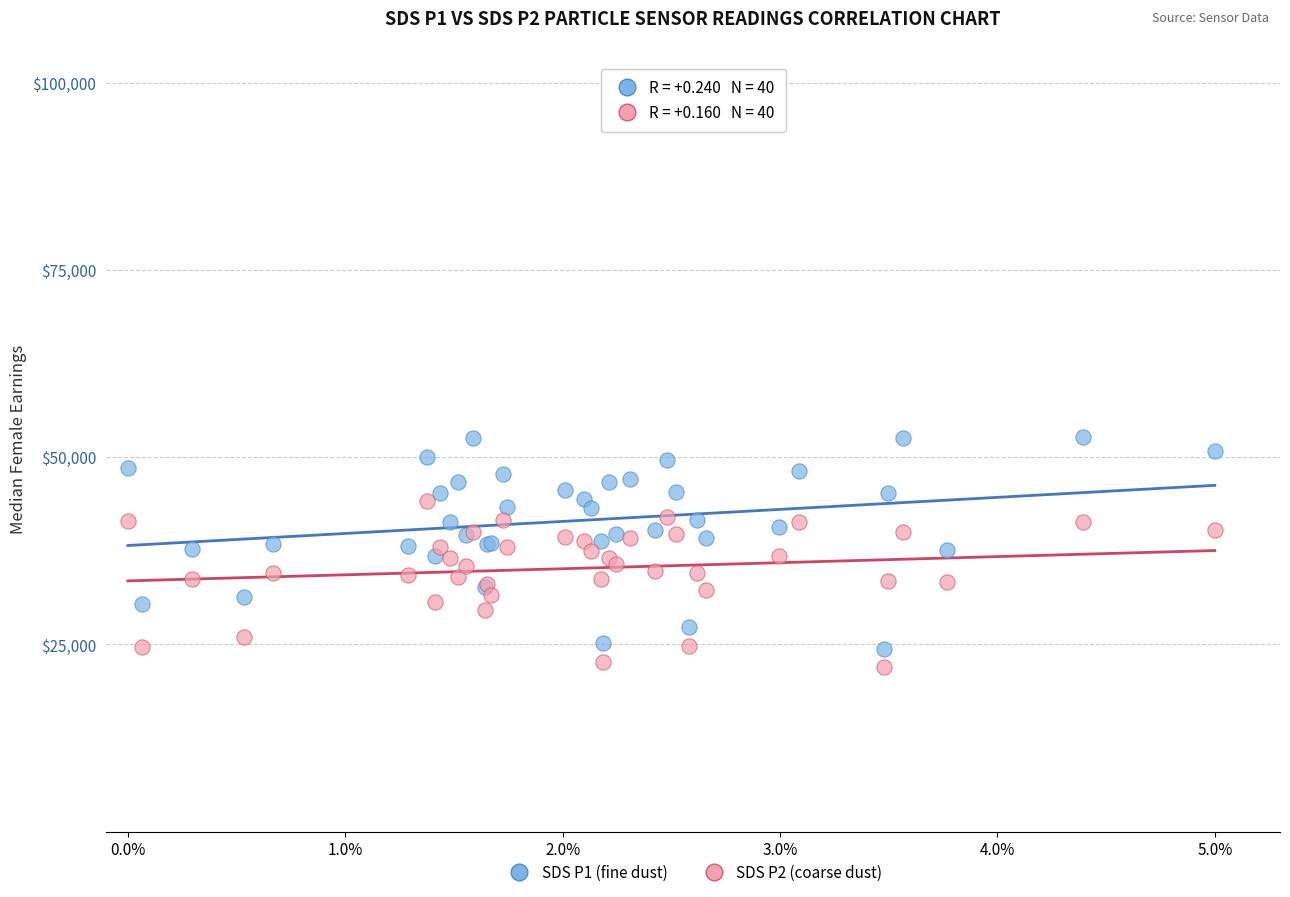

Which series reaches the maximum Y coordinate?

SDS P1 (fine dust)